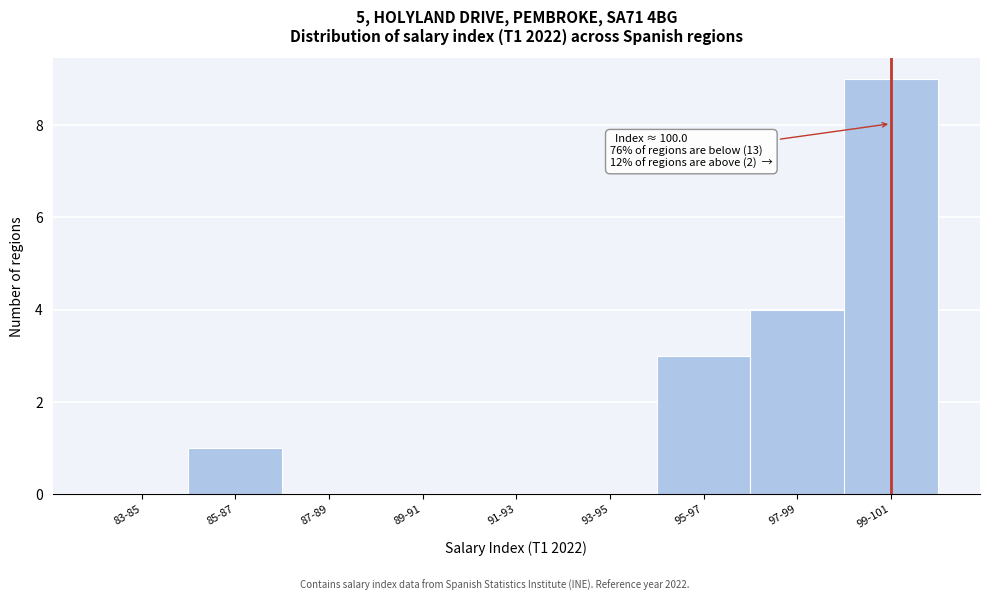

Reading left to right, transcribe all the data shown in this chart.

83-85=0	85-87=1	87-89=0	89-91=0	91-93=0	93-95=0	95-97=3	97-99=4	99-101=9